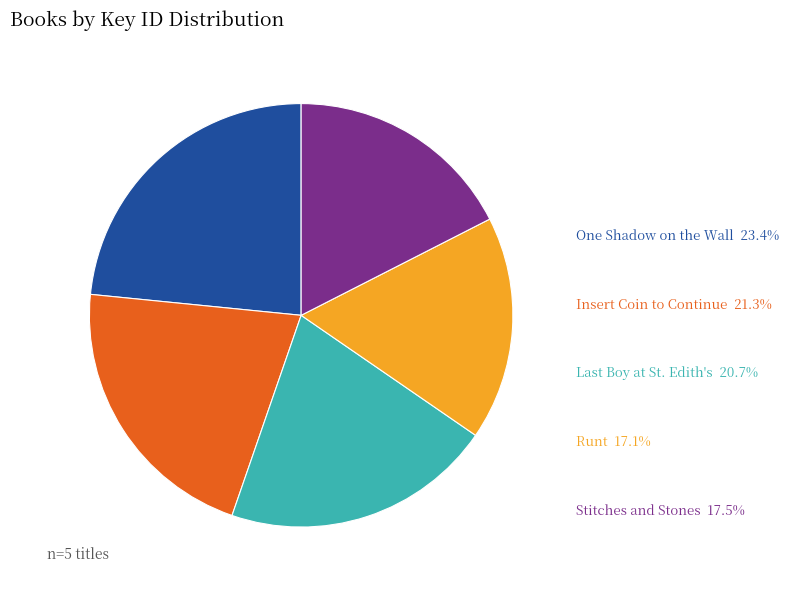

Is there a majority slice in this chart?

No